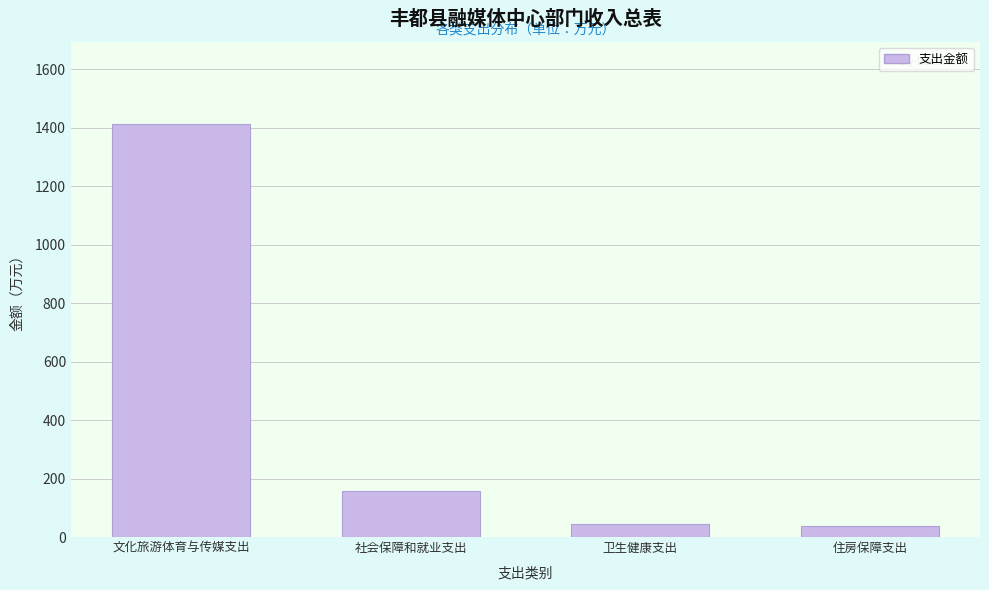

Reading left to right, extract all data points from this chart.

文化旅游体育与传媒支出=1412.0	社会保障和就业支出=158.4	卫生健康支出=45.9	住房保障支出=36.2